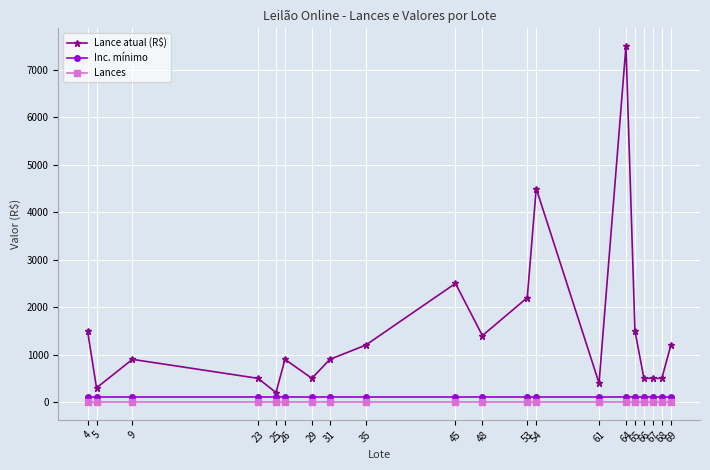

What is the sum of the Lance atual (R$) values at 69 and 64?

8700